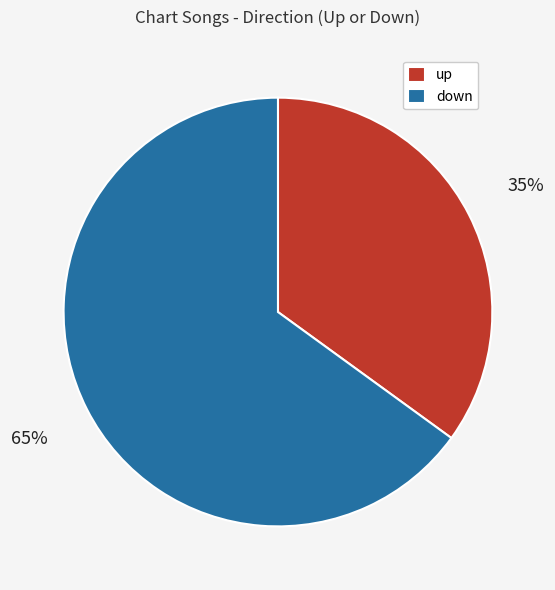

Combined, do down and up account for over 50%?

Yes